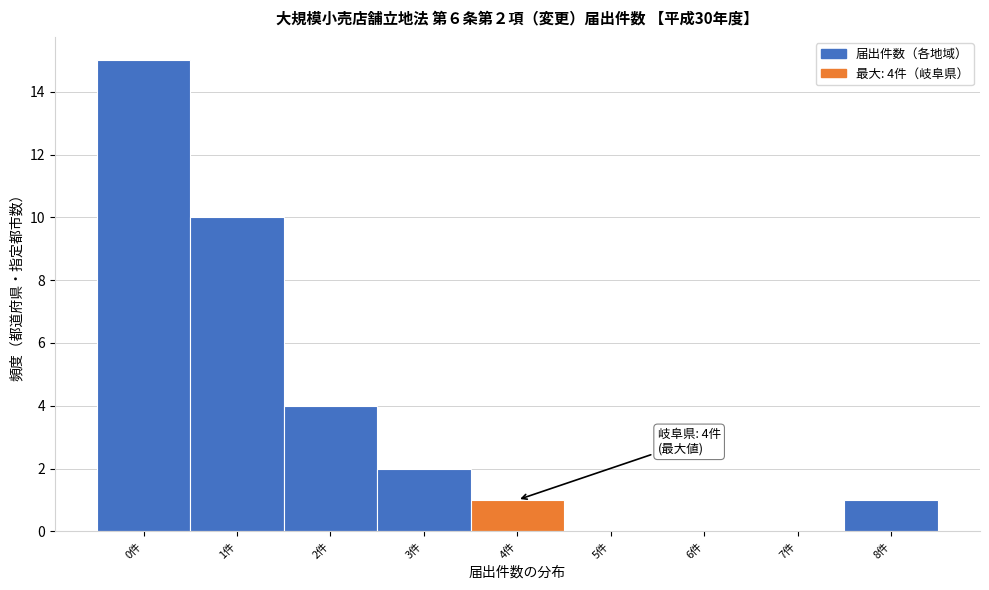

Which range on the x-axis has the tallest bar?

-0.5 to 0.5